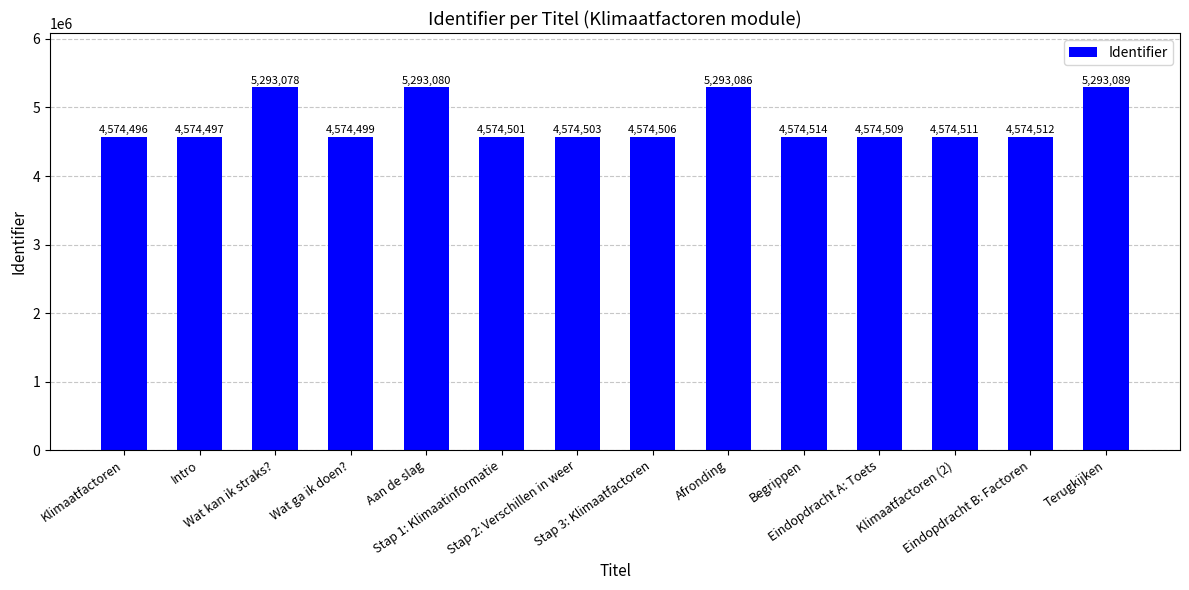

What position from the right is Klimaatfactoren?

14